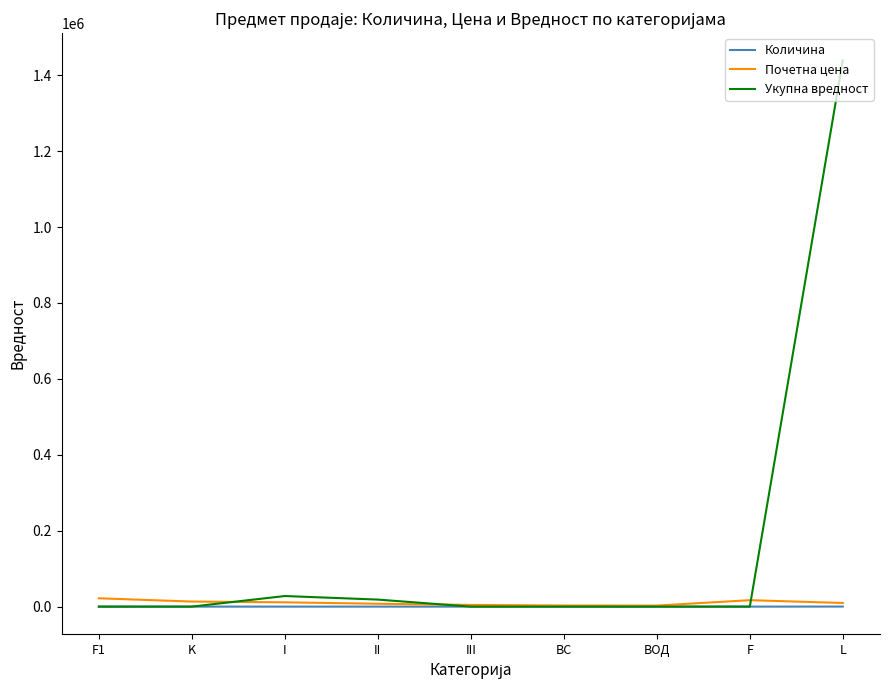

Which category has the highest value in the Укупна вредност series?

L